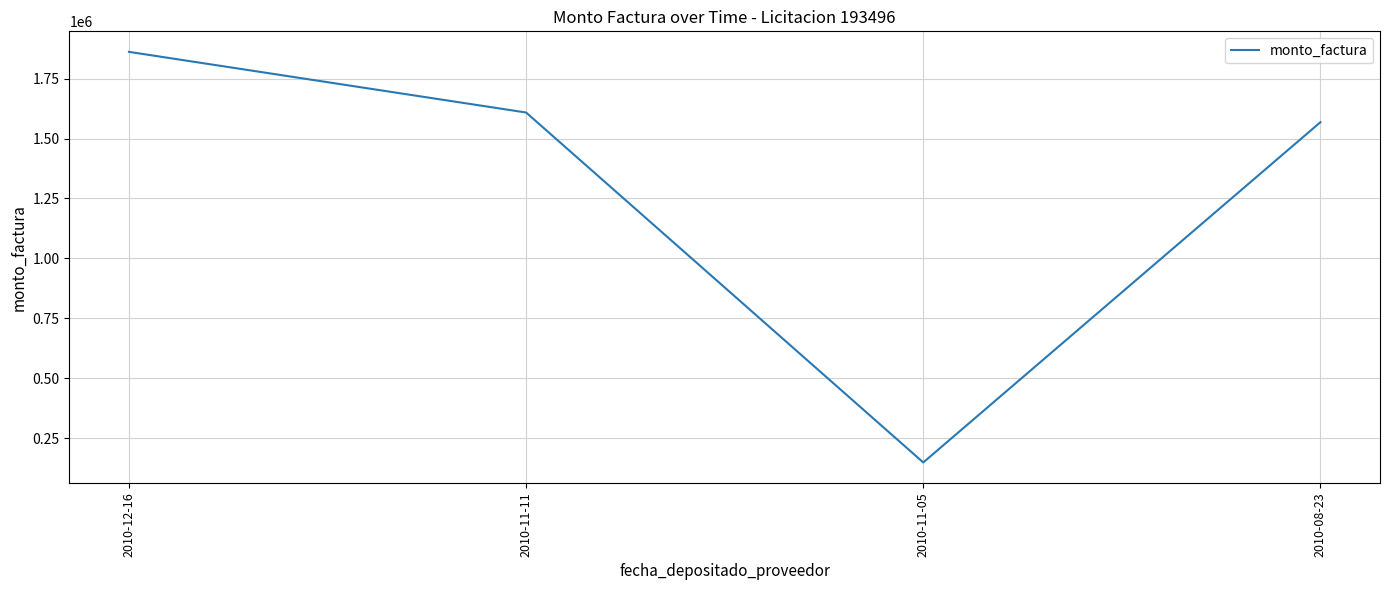

What is the ratio of the value at 2010-08-23 to the value at 2010-12-16?

0.8